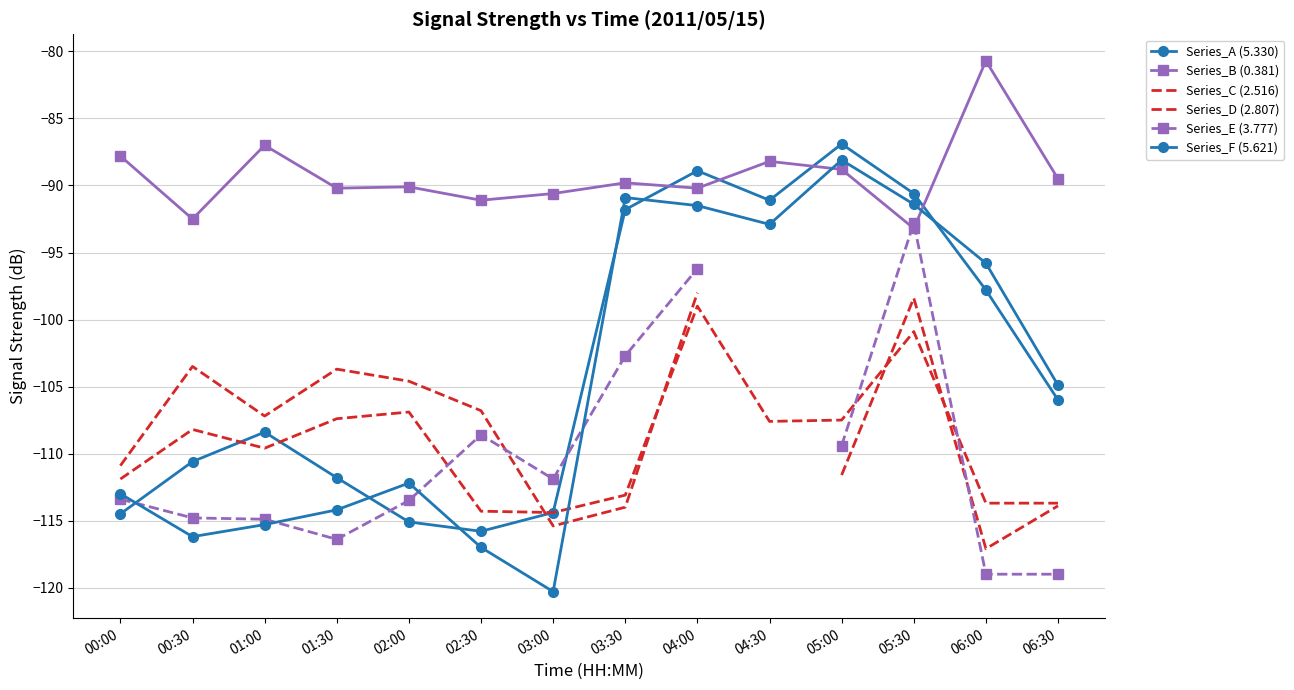

What is the label of the 11th point from the right?

01:30